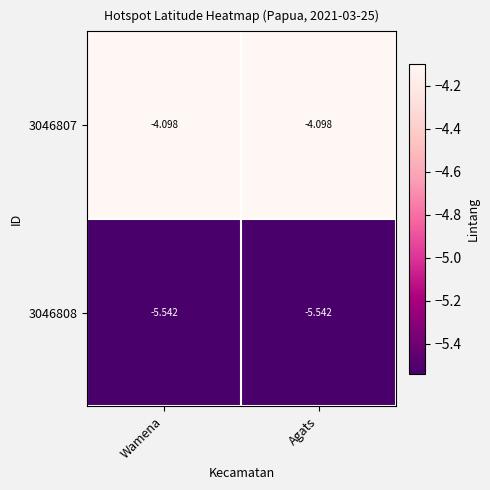

Count the number of data series in this chart.

2